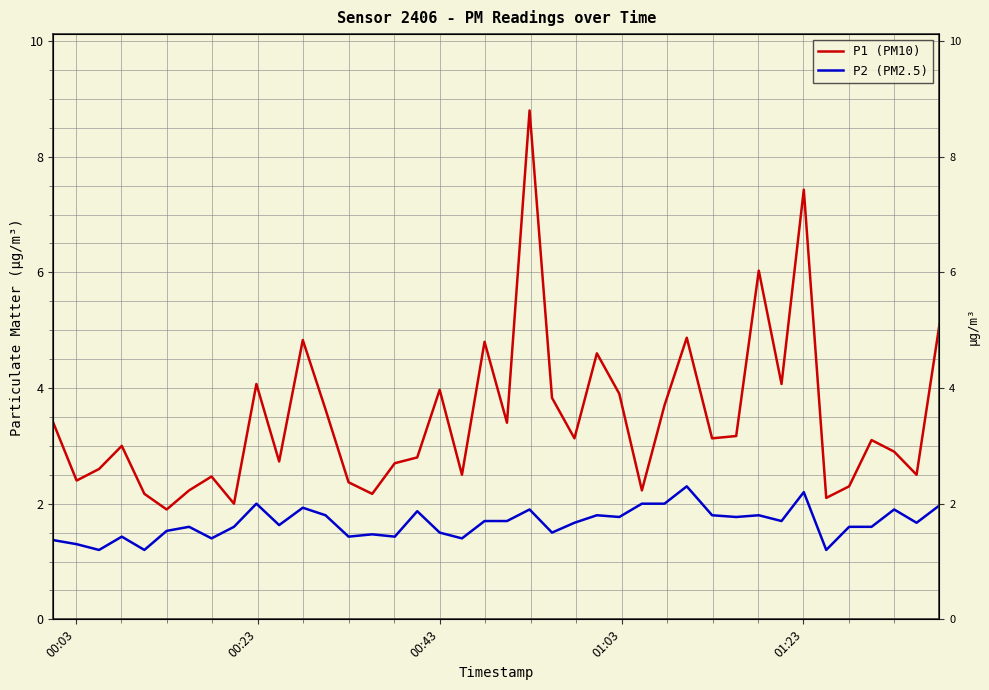

Which series has the largest range (max minus min)?

P1 (PM10)